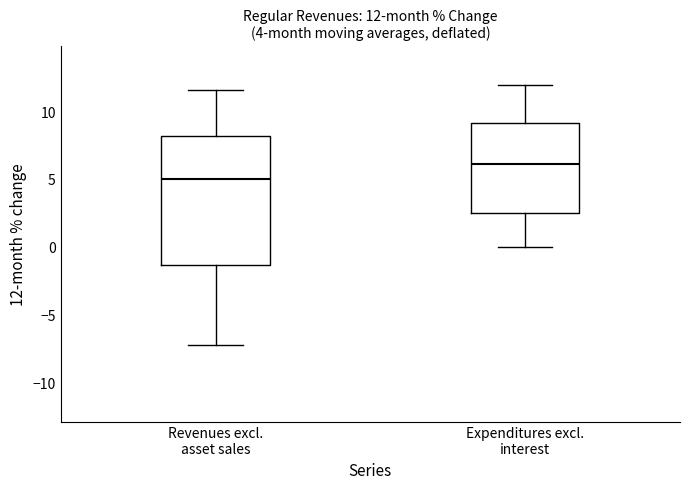

Which box has the highest median line?

Expenditures excl. interest